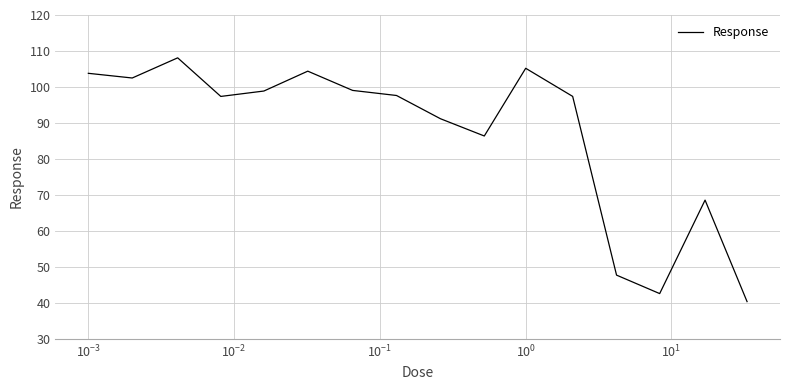

What is the sum of all values?

1391.2